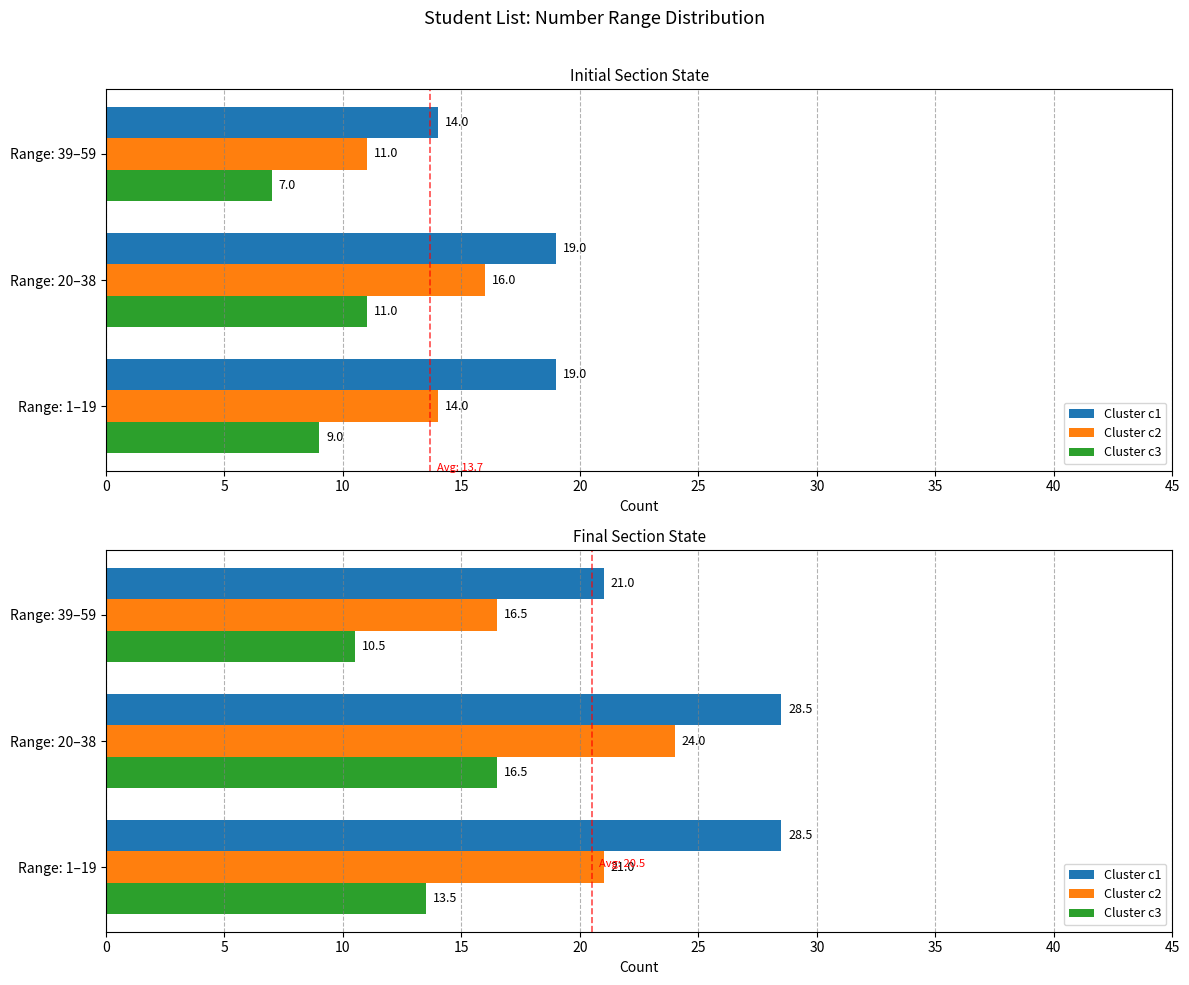

How many distinct data groups are displayed?

3